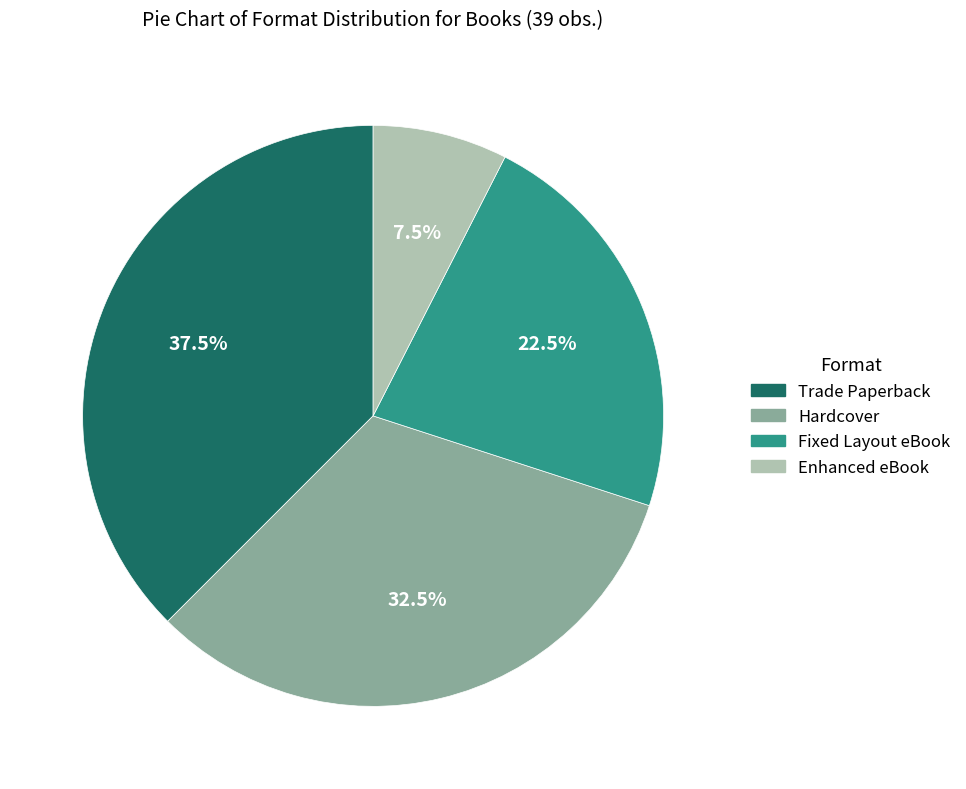

Which category has the smallest portion of the pie?

Enhanced eBook